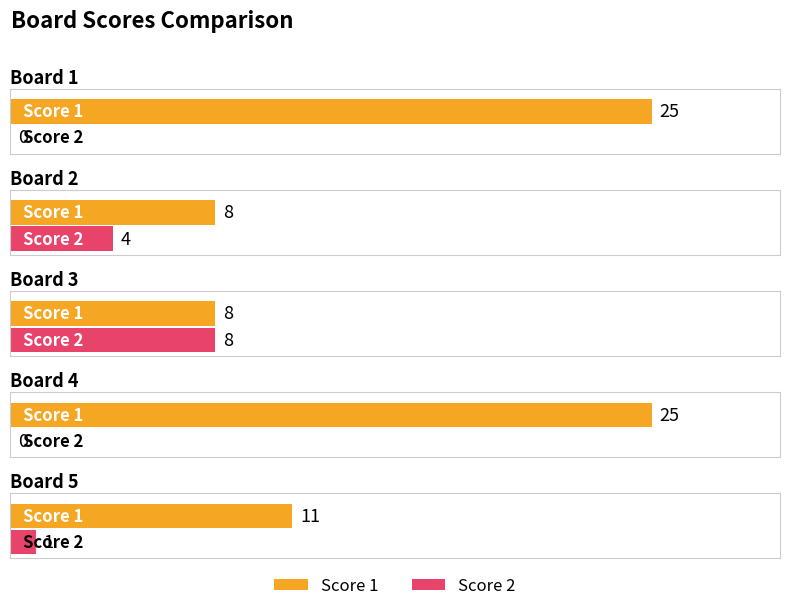

Between Board 4 and Board 5, which series saw the biggest shift?

Score 1